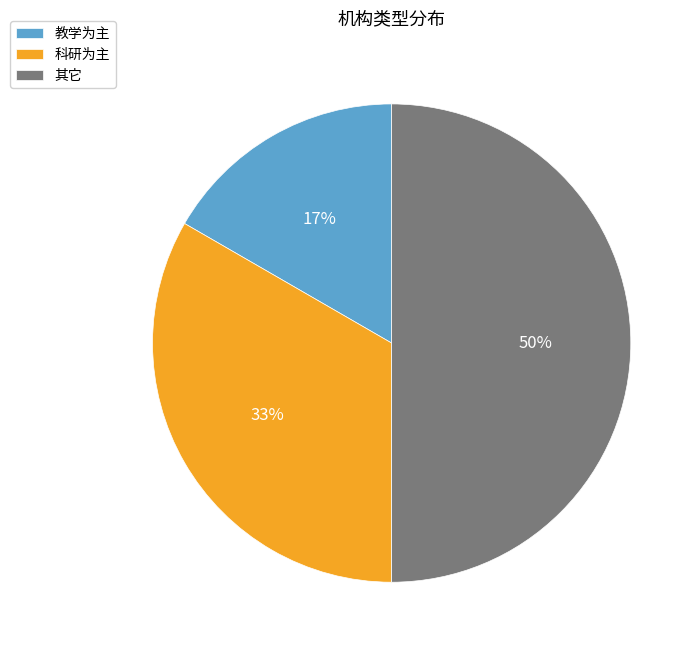

What is the ratio of the value at 科研为主 to the value at 其它?

0.7